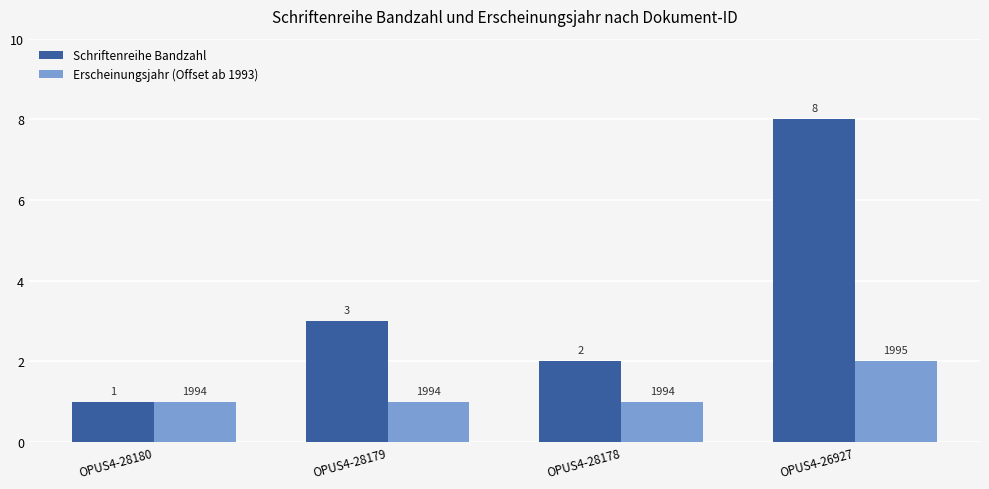

How many data points in Erscheinungsjahr (Offset ab 1993) are above 1?

1